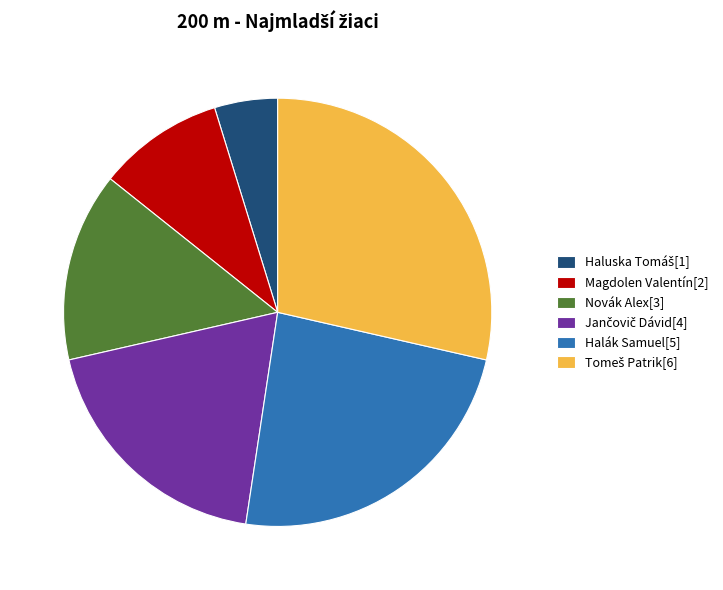

The Novák Alex[3] slice represents 26% of the pie. True or false?

False